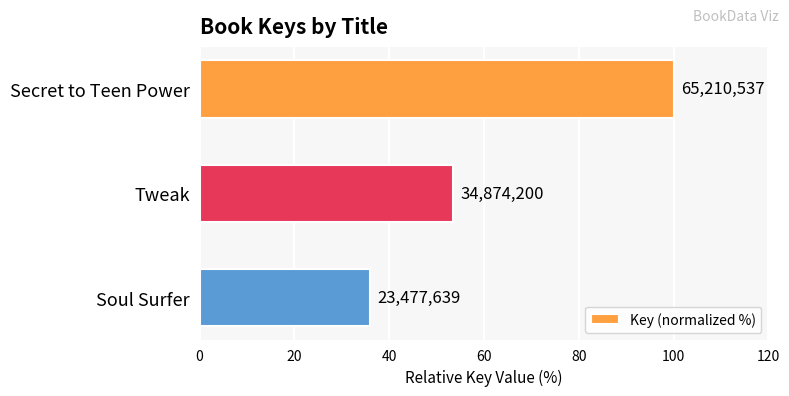

Does the chart contain any negative values?

No